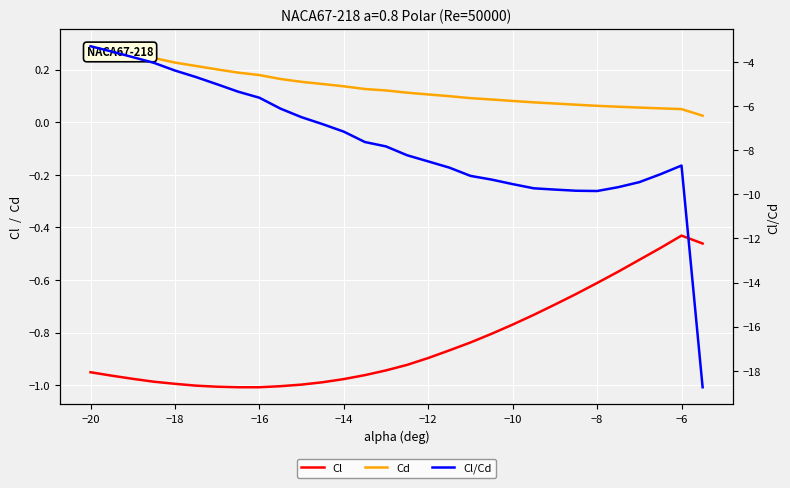

Count the number of categories in the chart.

30